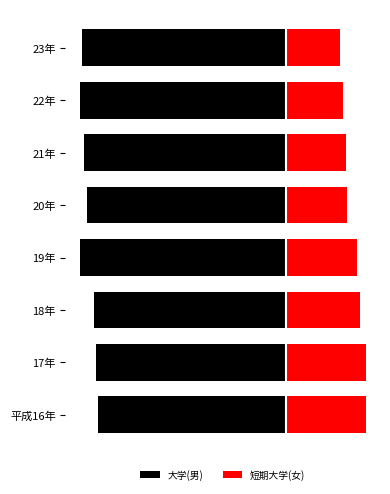

The value of 短期大学(女) at 平成16年 is 562. True or false?

False